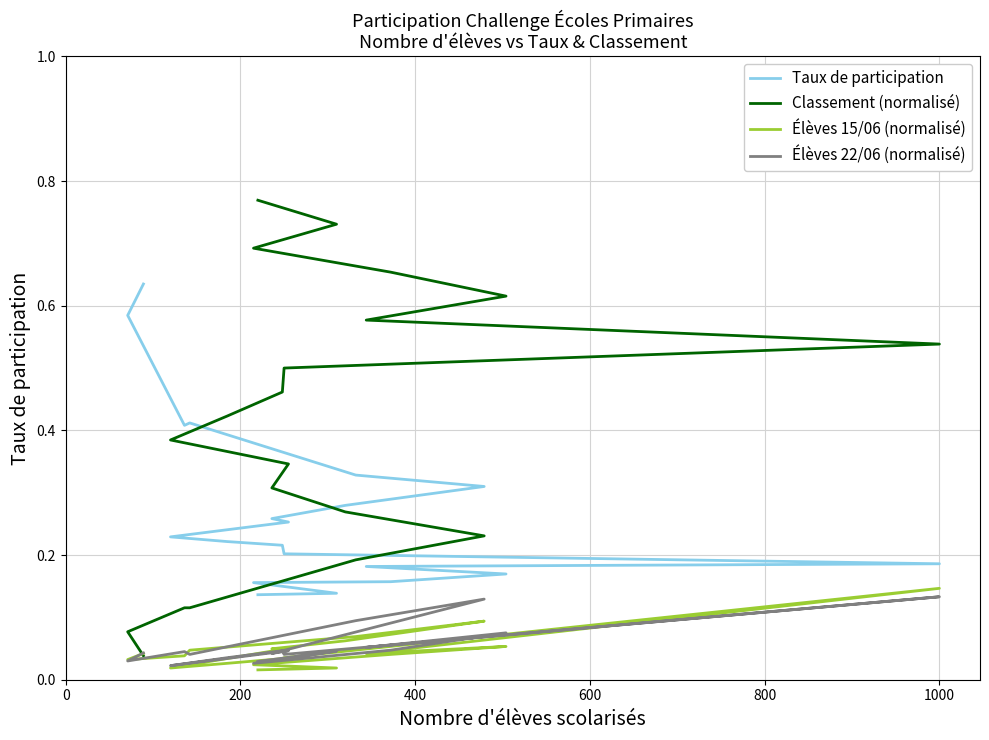

Which series has the largest range (max minus min)?

Classement (normalisé)